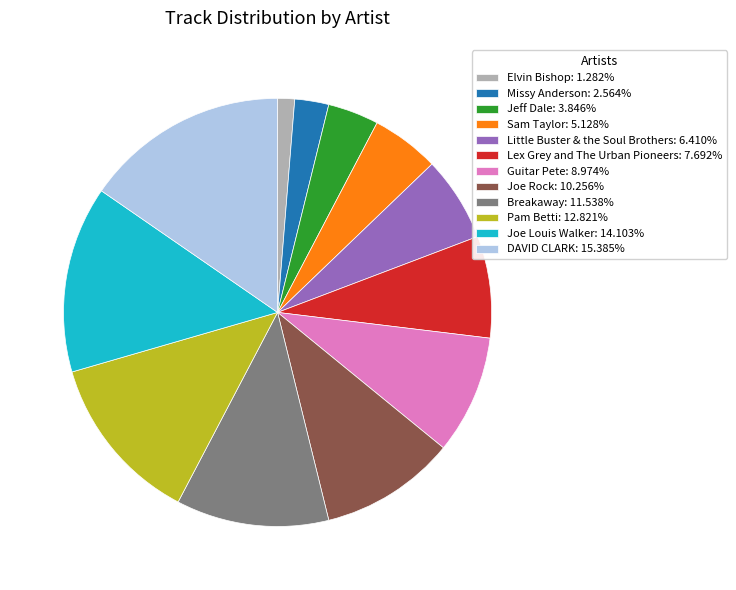

What is the ratio of the value at Joe Rock: 10.256% to the value at Jeff Dale: 3.846%?

2.7